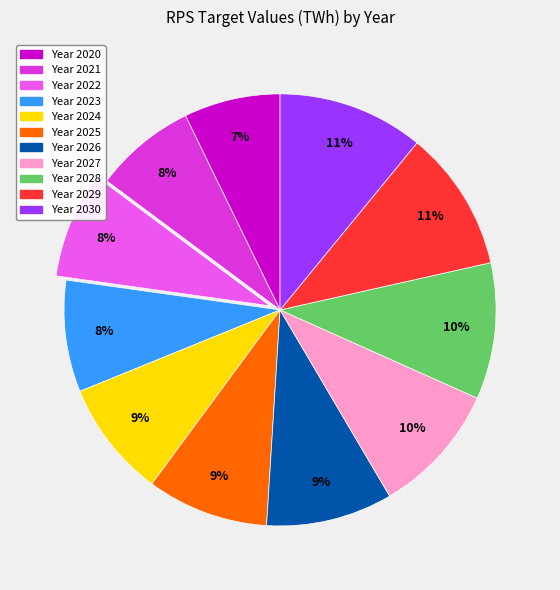

Is there any slice that represents more than half of the pie?

No